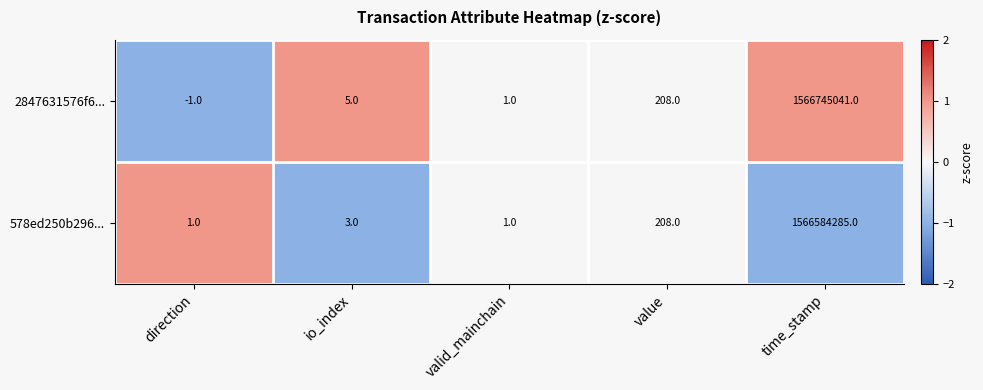

What is the smallest value displayed?

-1